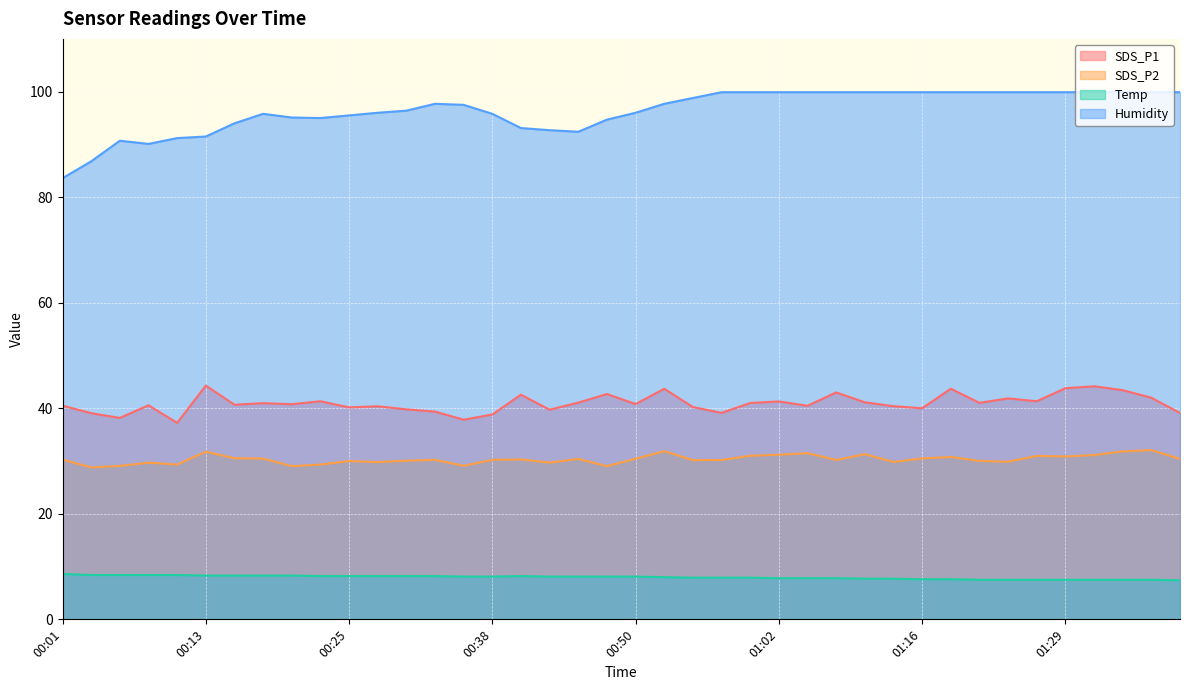

True or false: Temp and SDS_P1 cross at least once.

False